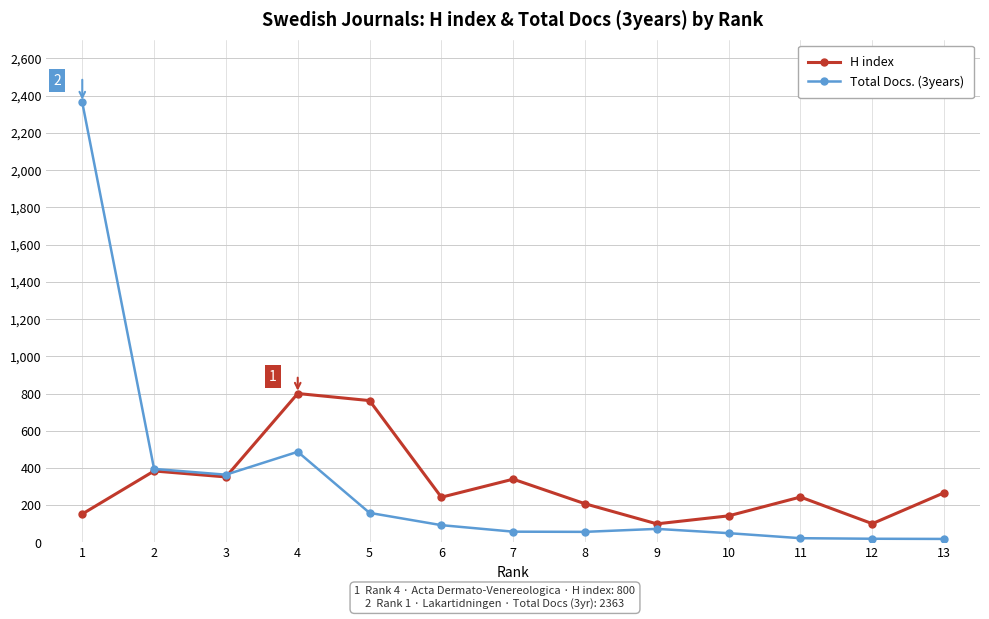

List the series in order of their peak value, lowest first.

H index, Total Docs. (3years)